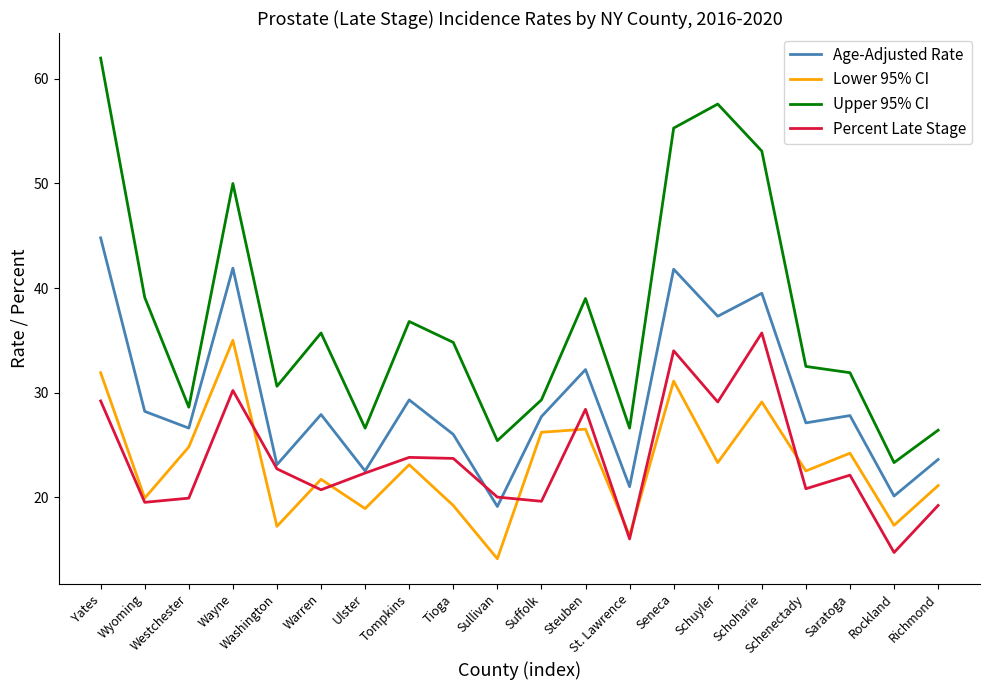

How many lines are shown in the chart?

4